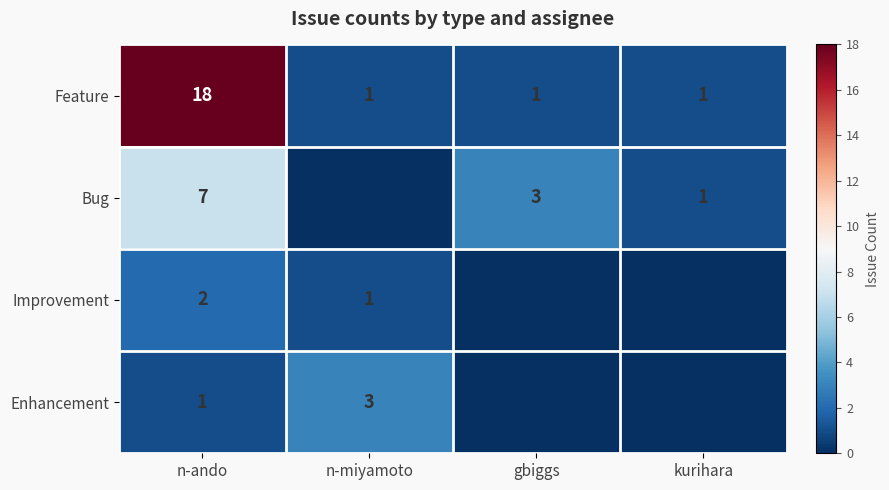

Which series has the largest range (max minus min)?

Feature